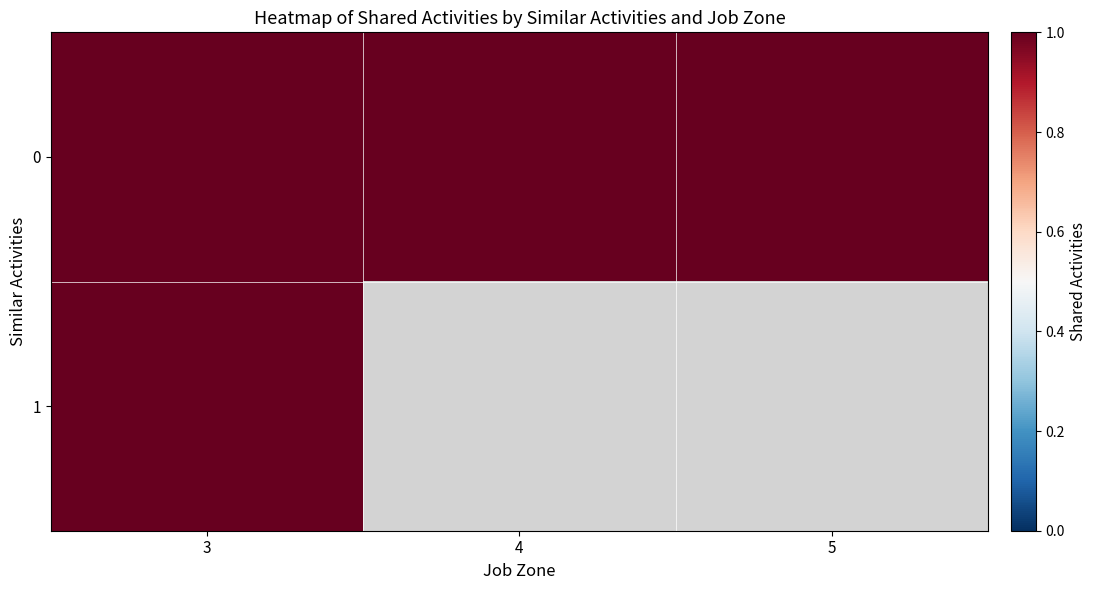

Between 3 and 4, which is larger?

3